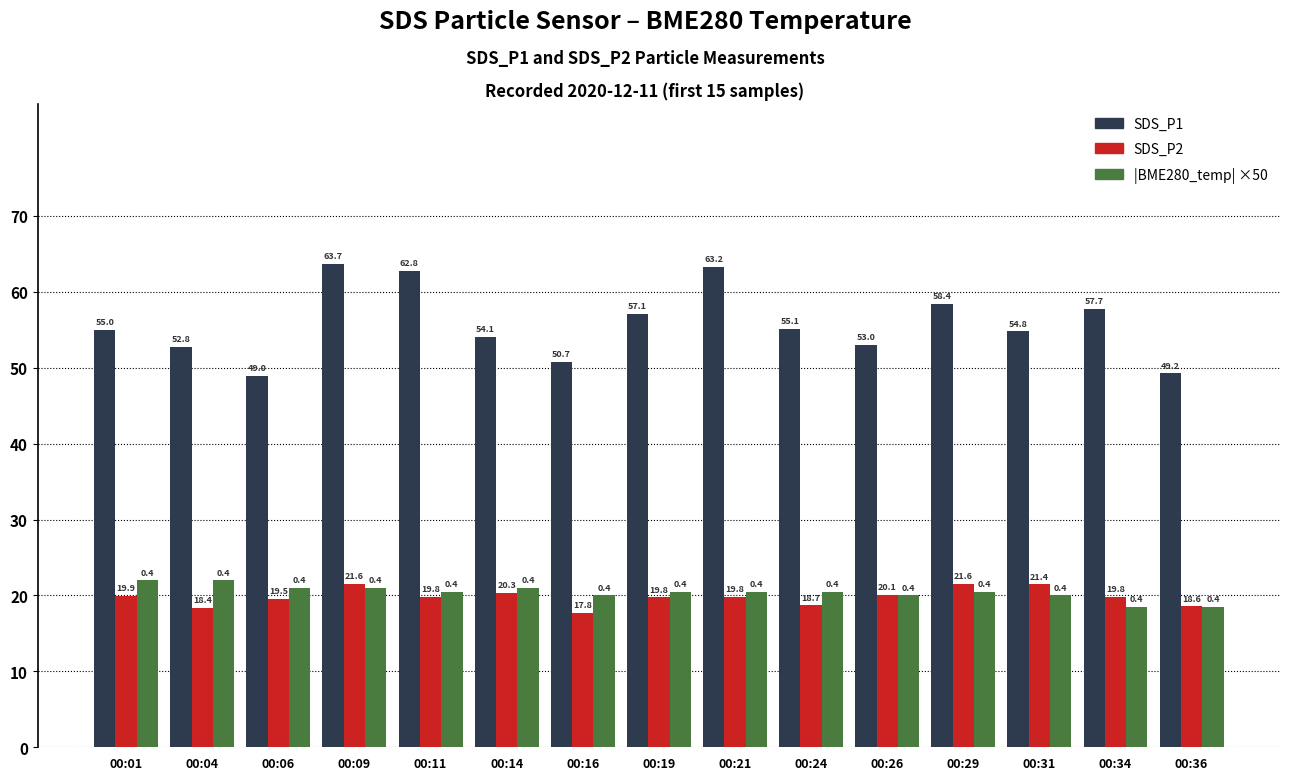

How many distinct data groups are displayed?

3